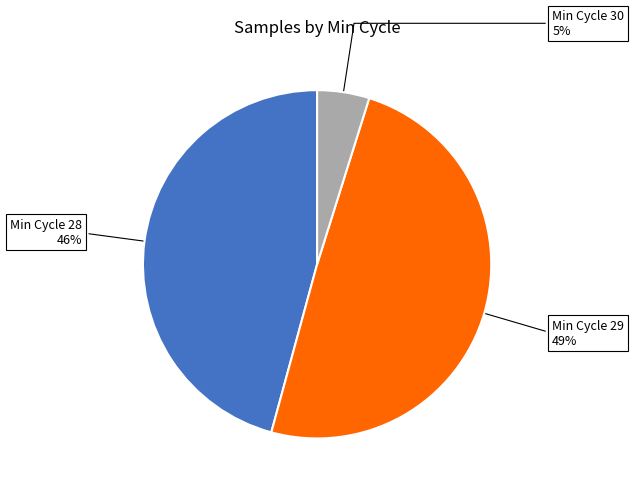

How many slices are in this pie chart?

3